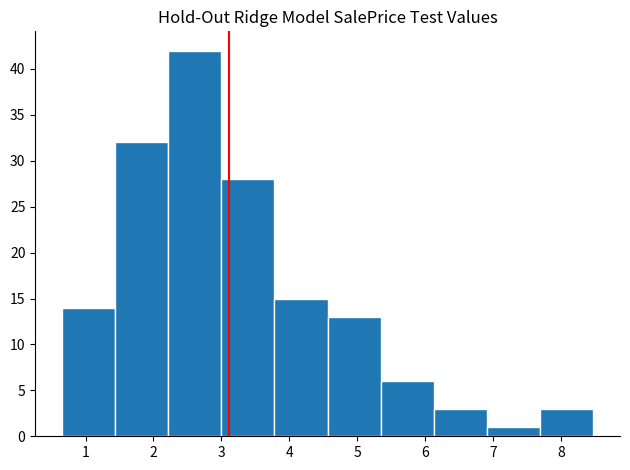

How tall is the bar that spans 0.7 to 1.4 on the x-axis? Neither the bar edges nor the heights are printed on the chart, so give them approximately, as read against the axes.

14